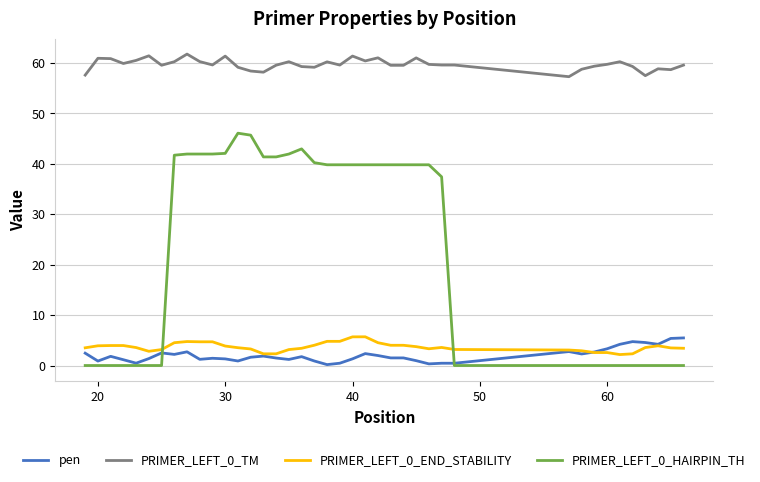

What is the minimum value for pen?

0.2